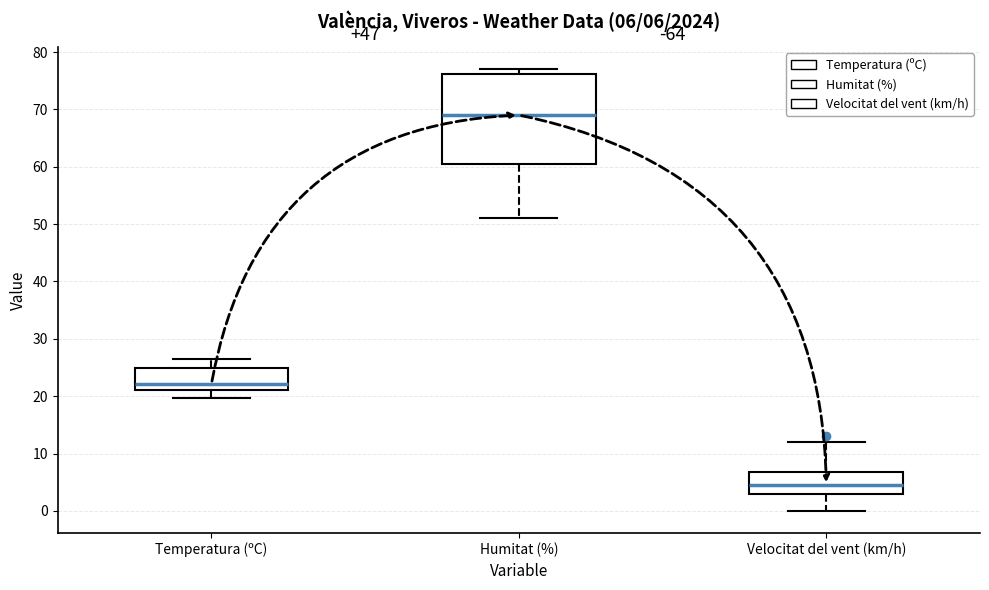

Which box is the tallest, from its lower edge to its upper edge?

Humitat (%)